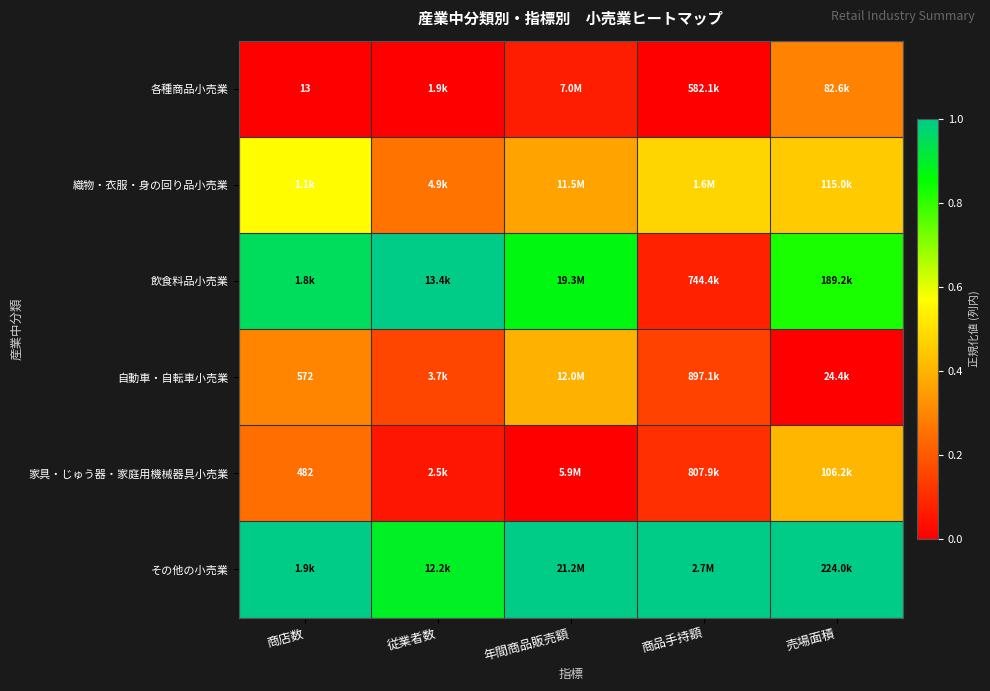

Is the value of 家具・じゅう器・家庭用機械器具小売業 at 商店数 greater than the value of 各種商品小売業 at 商店数?

Yes